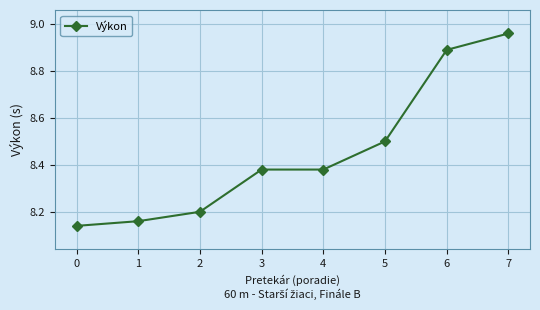

At which category does the chart reach its peak across all series?

7